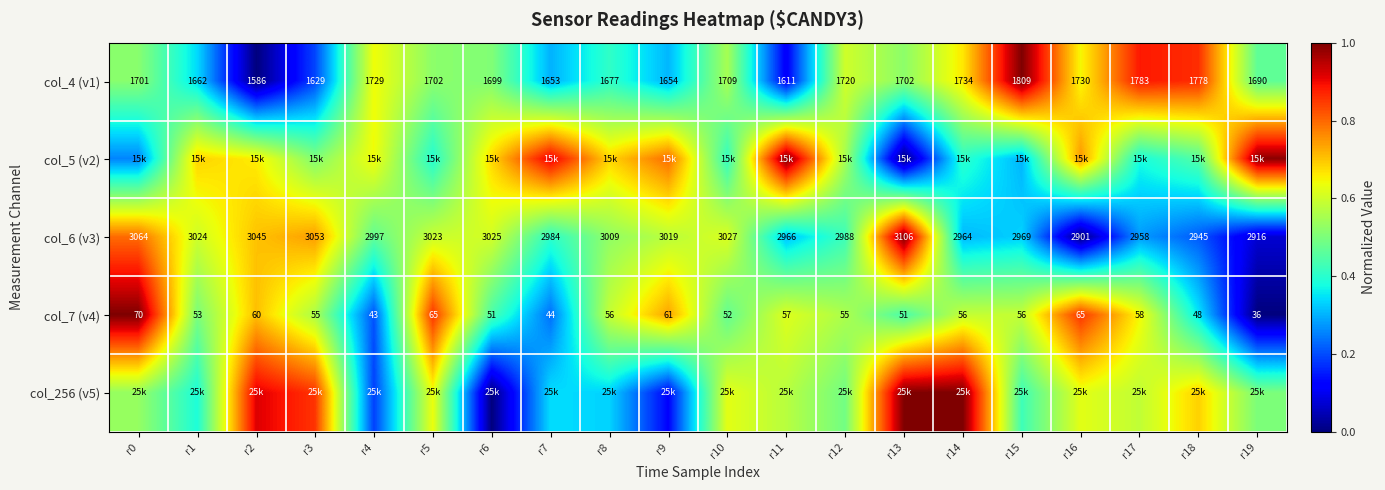

Which category has the lowest value across all series?

r2